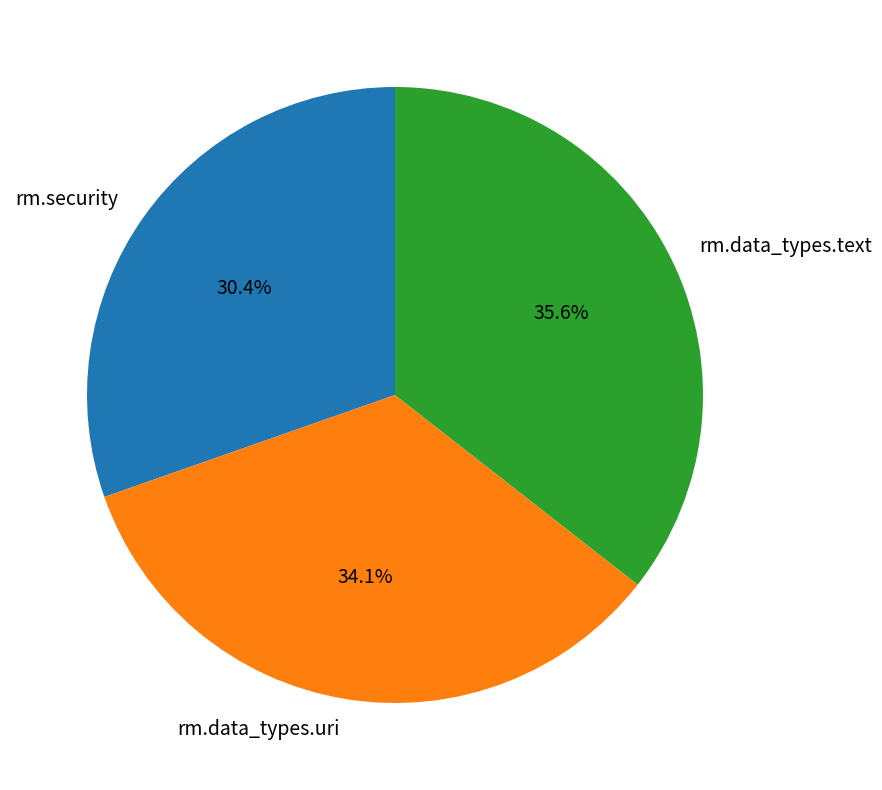

Count the number of slices in the pie.

3